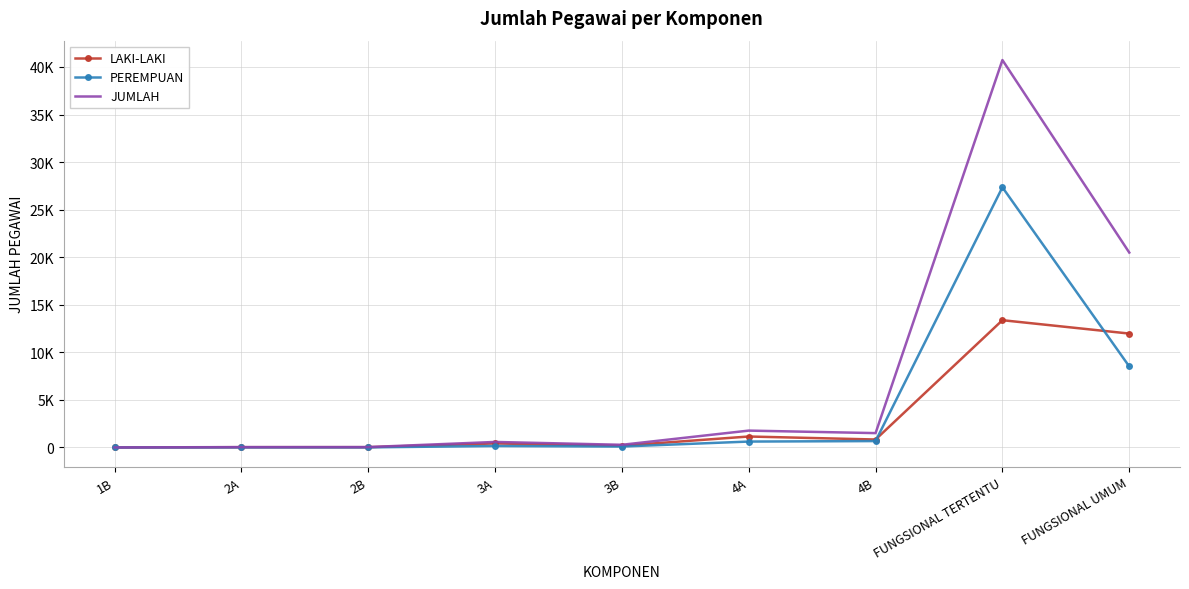

Which series ends up on top after the final intersection of PEREMPUAN and LAKI-LAKI?

LAKI-LAKI